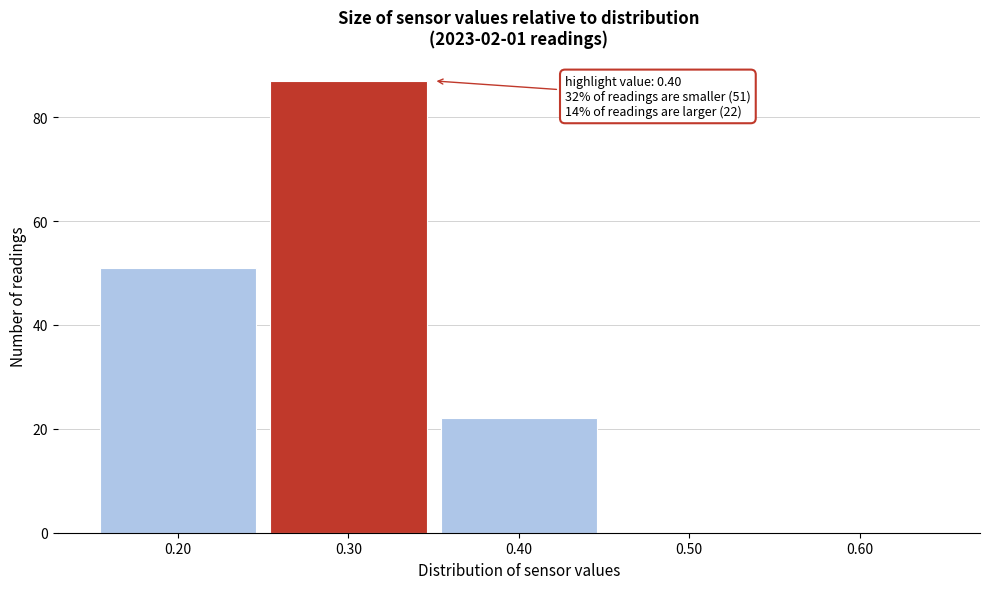

Reading left to right, extract all data points from this chart.

0.20=51	0.30=87	0.40=22	0.50=0	0.60=0